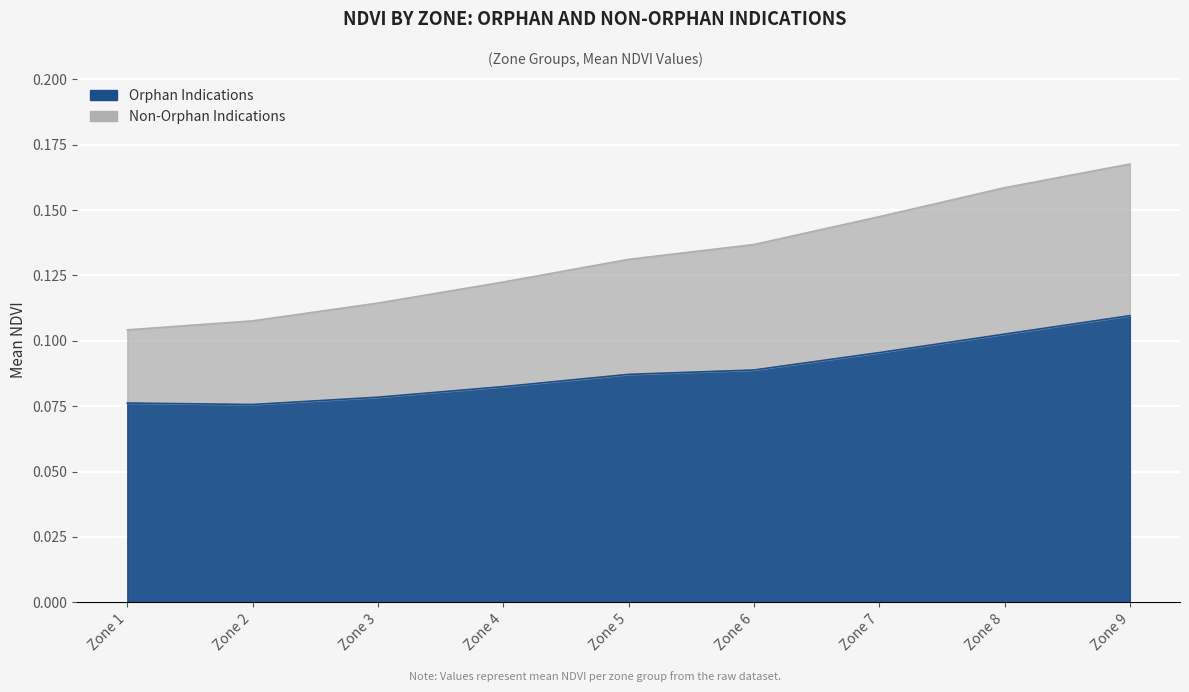

True or false: Non-Orphan Indications (Zone) has a value of 0.2 at Zone 4.

False